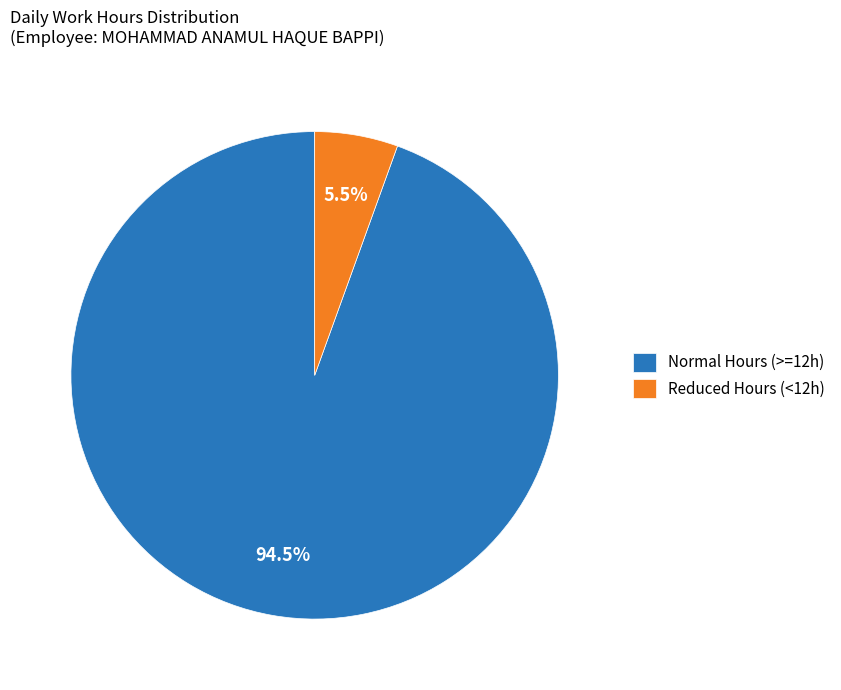

Rank the categories by value from highest to lowest.

Normal Hours (>=12h), Reduced Hours (<12h)